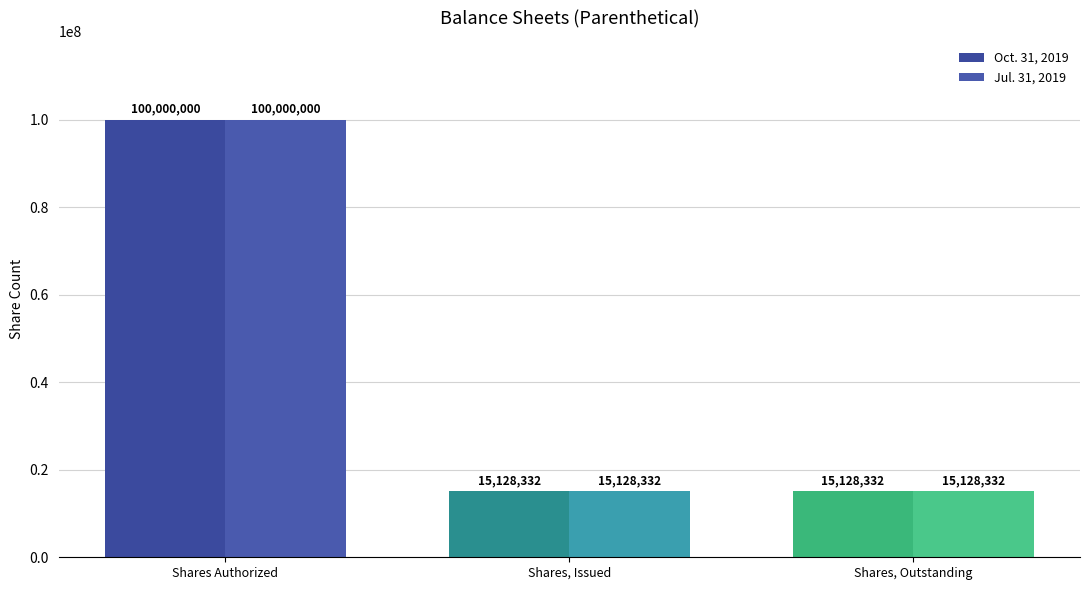

How many distinct data groups are displayed?

2